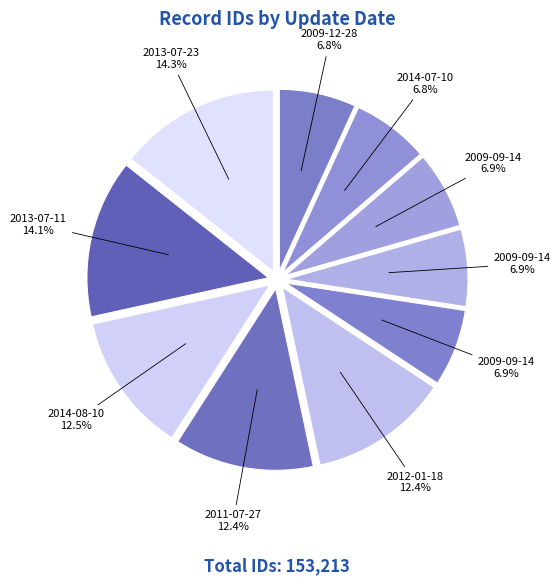

How many slices are in this pie chart?

10